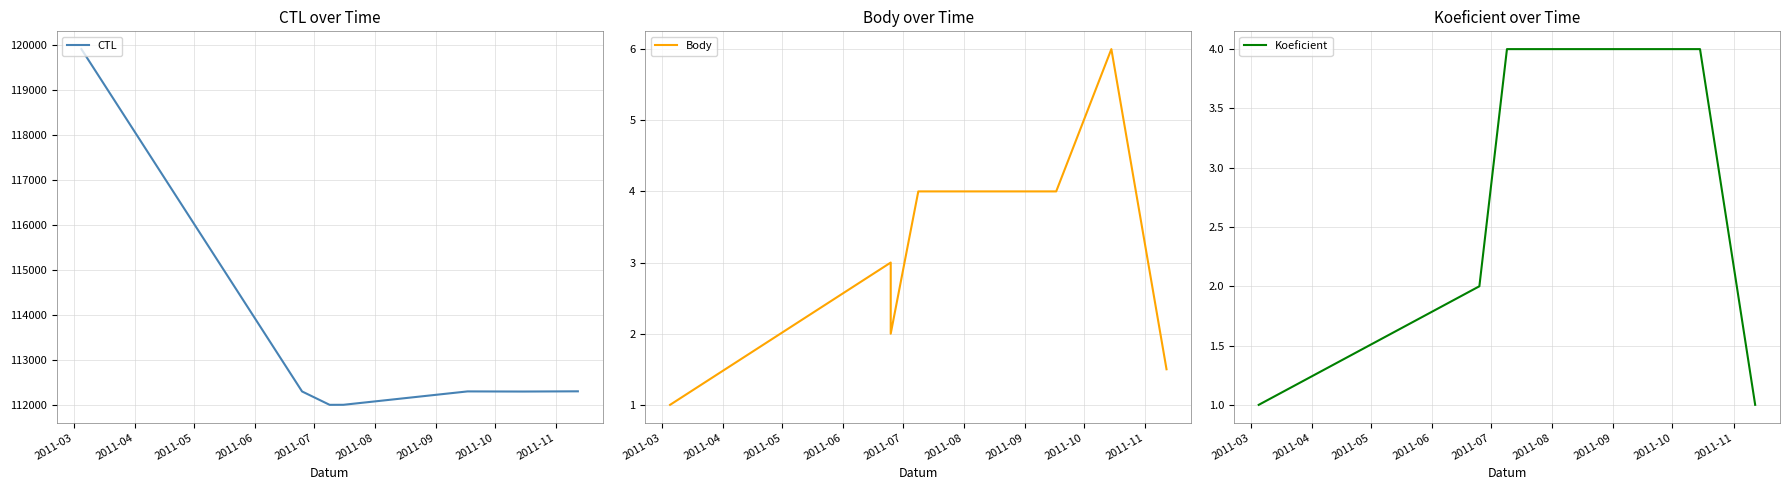

Which series has the largest range (max minus min)?

CTL